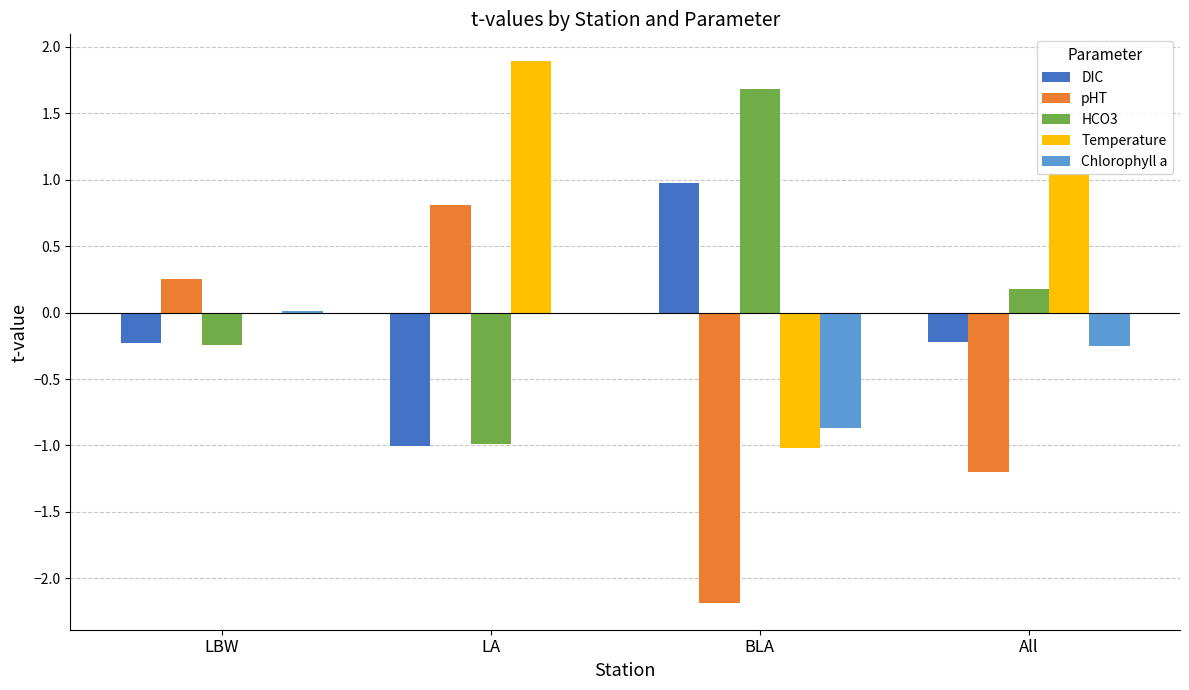

What is the sum of all DIC values?

-0.5